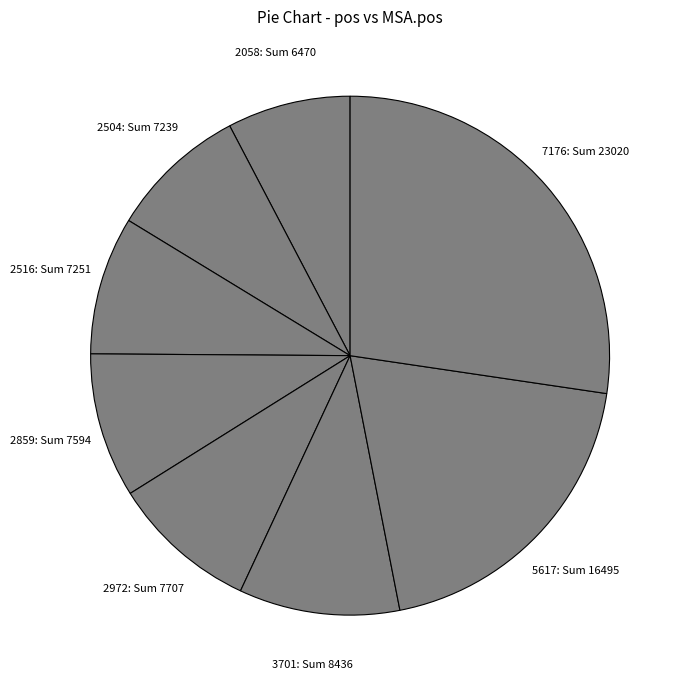

Do 7176 and 3701 together represent more than half of the pie?

No